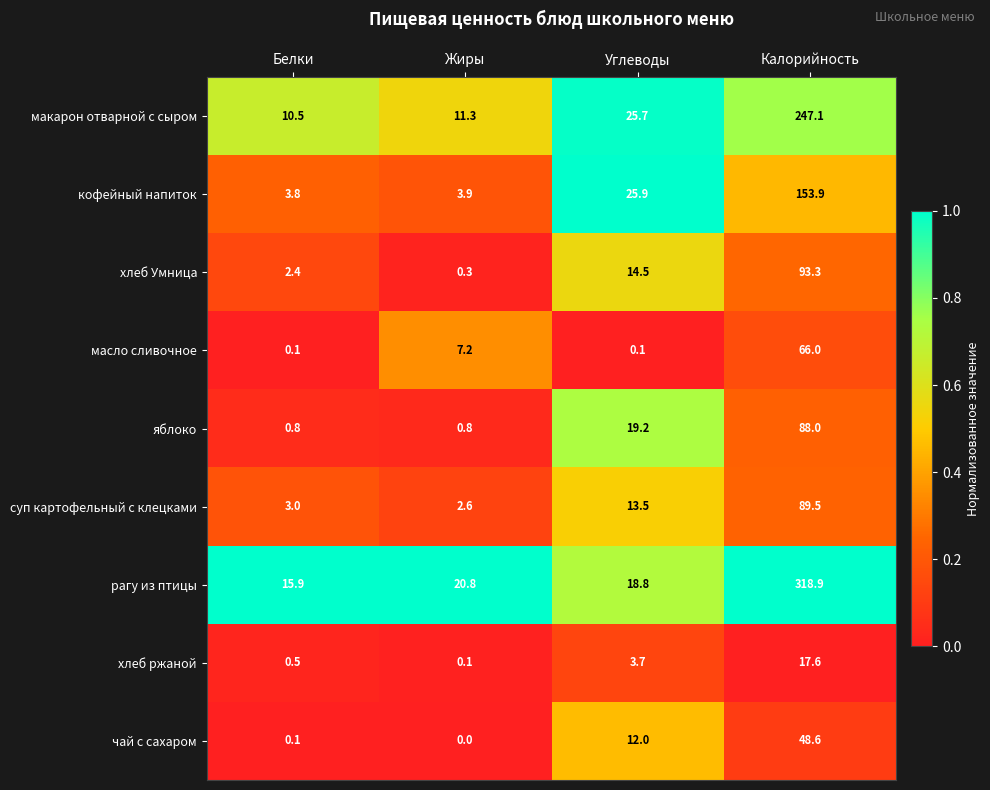

Is it true that хлеб ржаной equals 0.1 at Жиры?

True